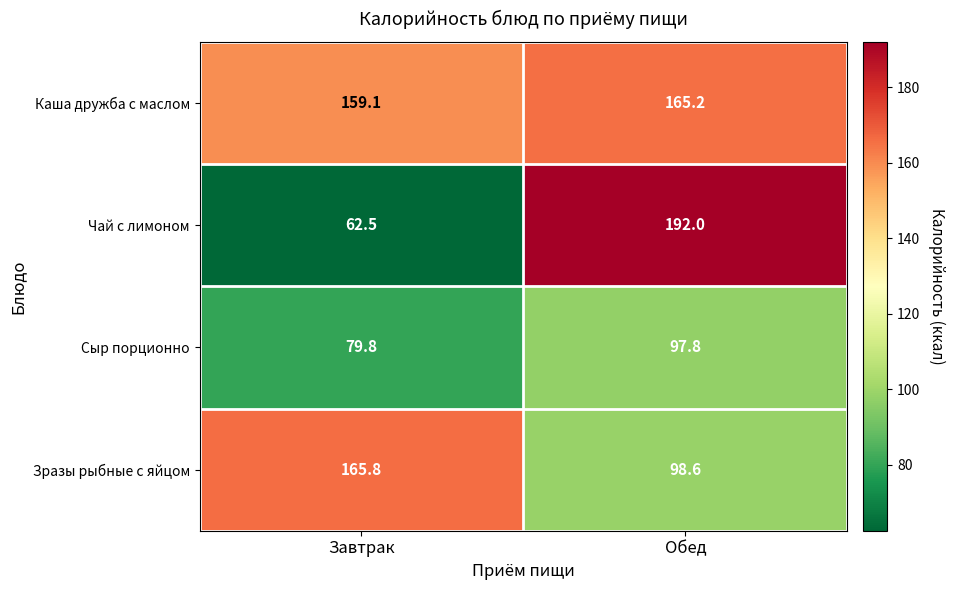

At which category is the sum across all series the highest?

Обед